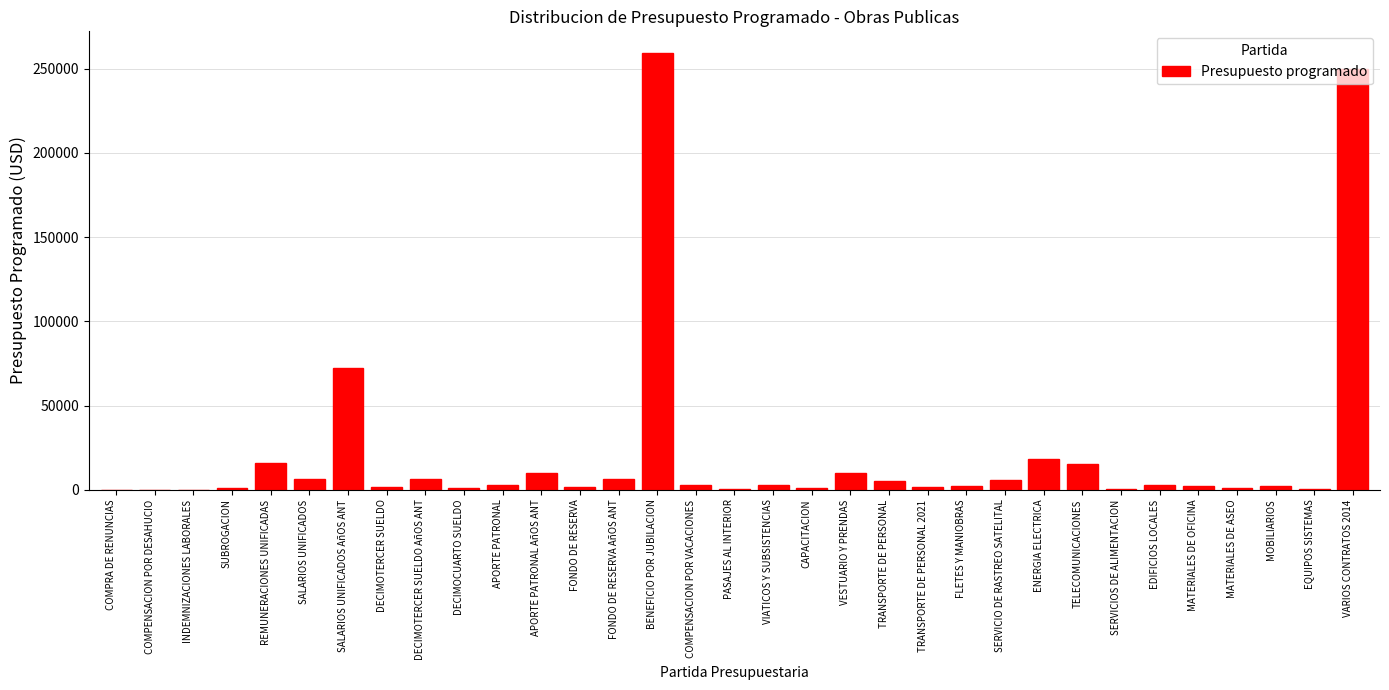

Which has a higher value, SALARIOS UNIFICADOS AñOS ANT or TRANSPORTE DE PERSONAL?

SALARIOS UNIFICADOS AñOS ANT